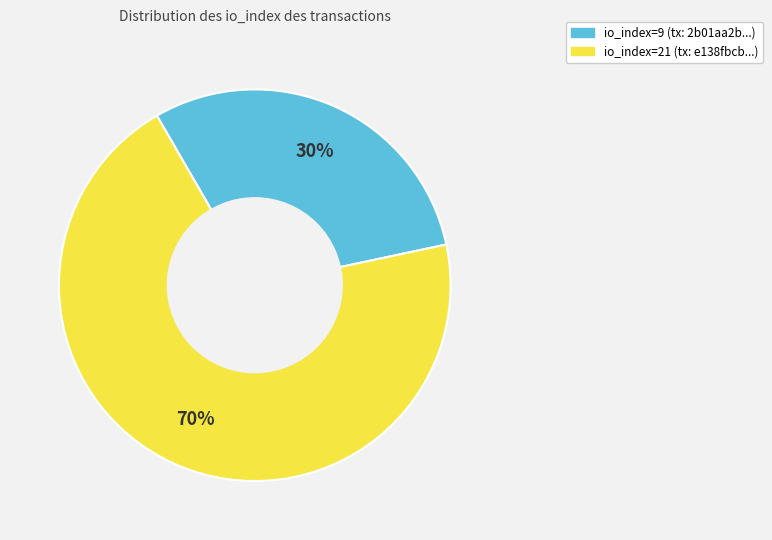

Is it true that io_index=21 is 57% of the pie?

False